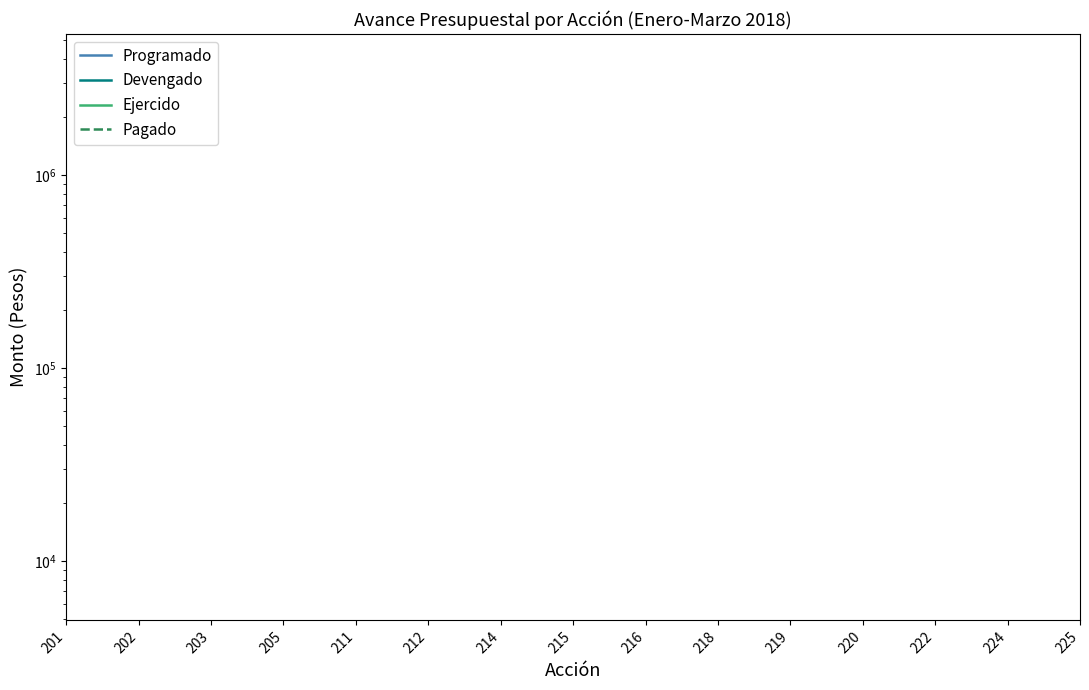

True or false: Devengado and Ejercido cross at least once.

False